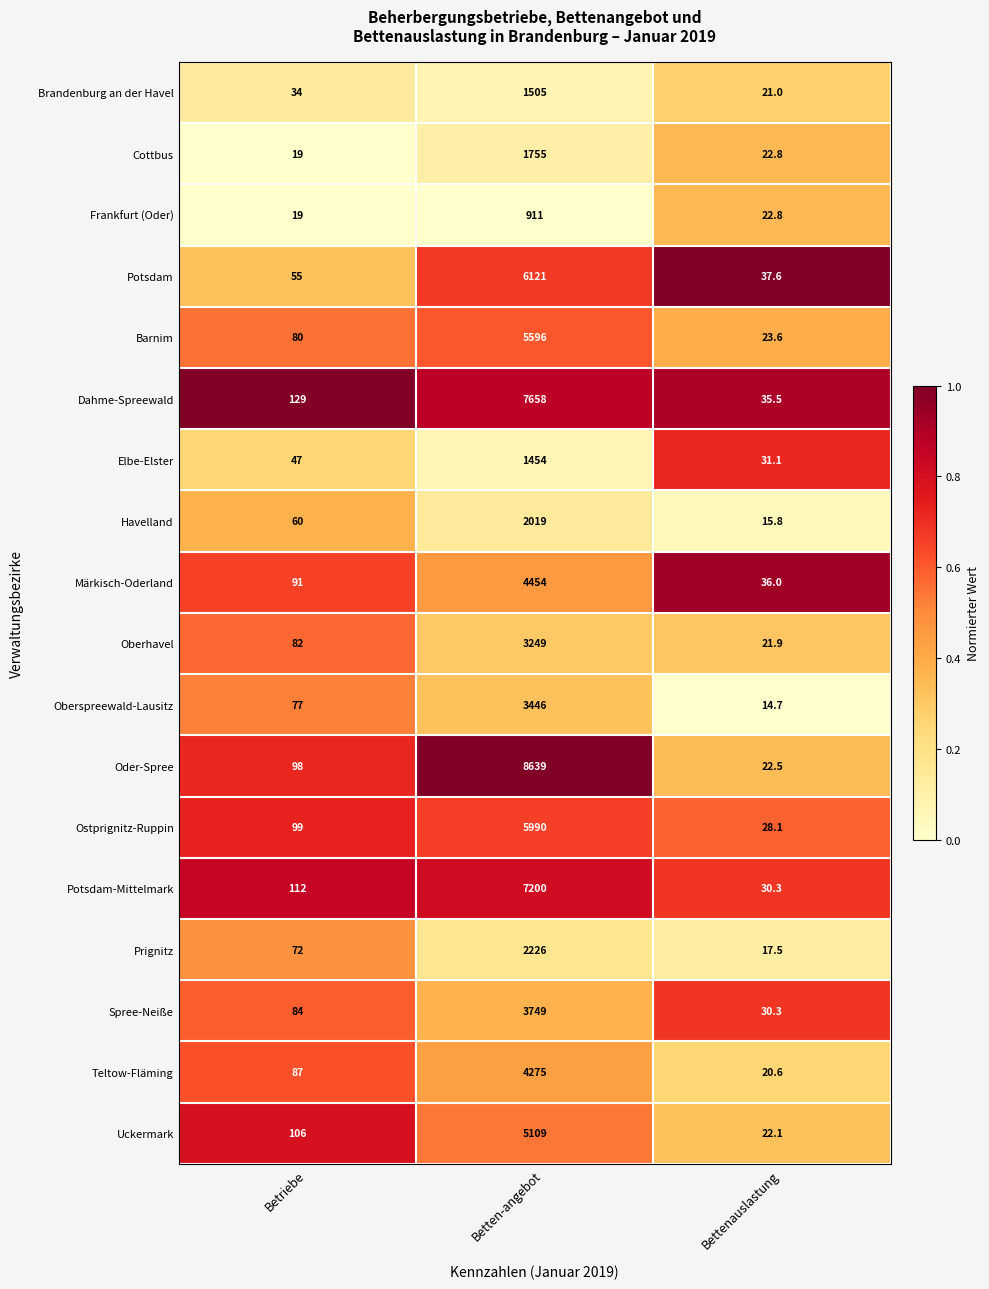

At which category is the sum across all series the highest?

Betten-angebot